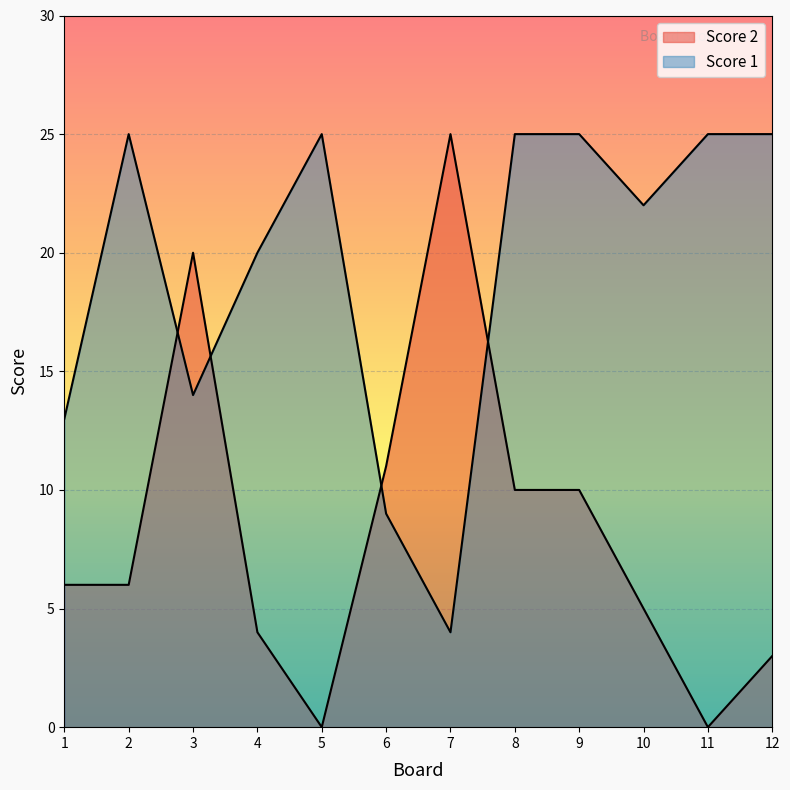

How many intersections are there between Score 1 and Score 2?

4